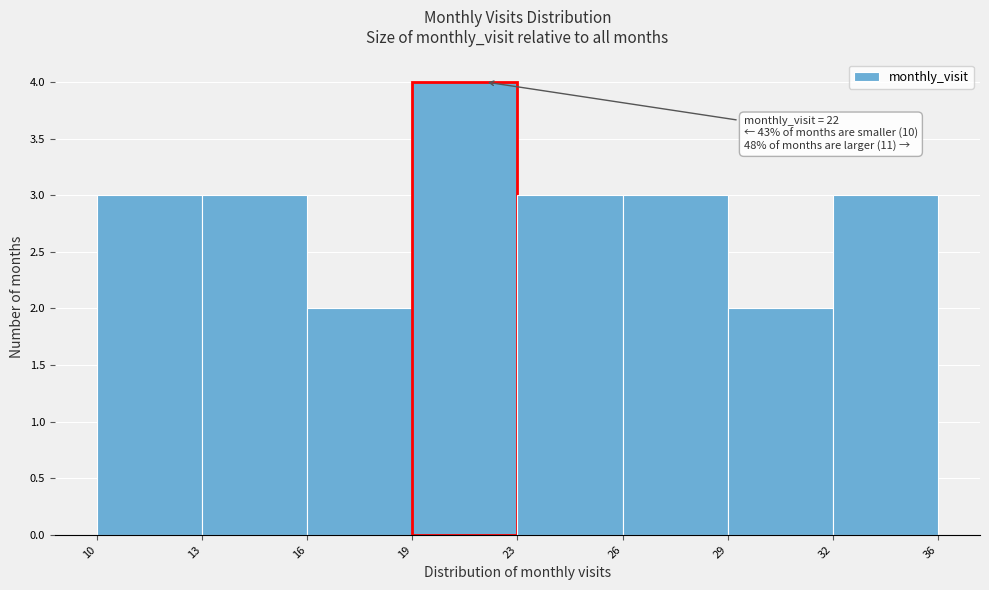

Reading left to right, transcribe all the data shown in this chart.

3	3	2	4	3	3	2	3